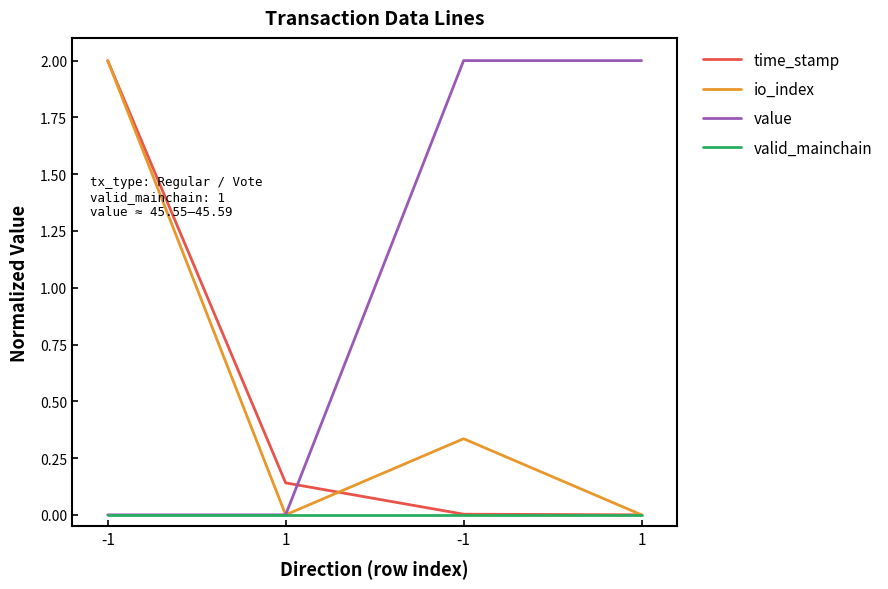

The time_stamp series shows 0.1 at 1. True or false?

True